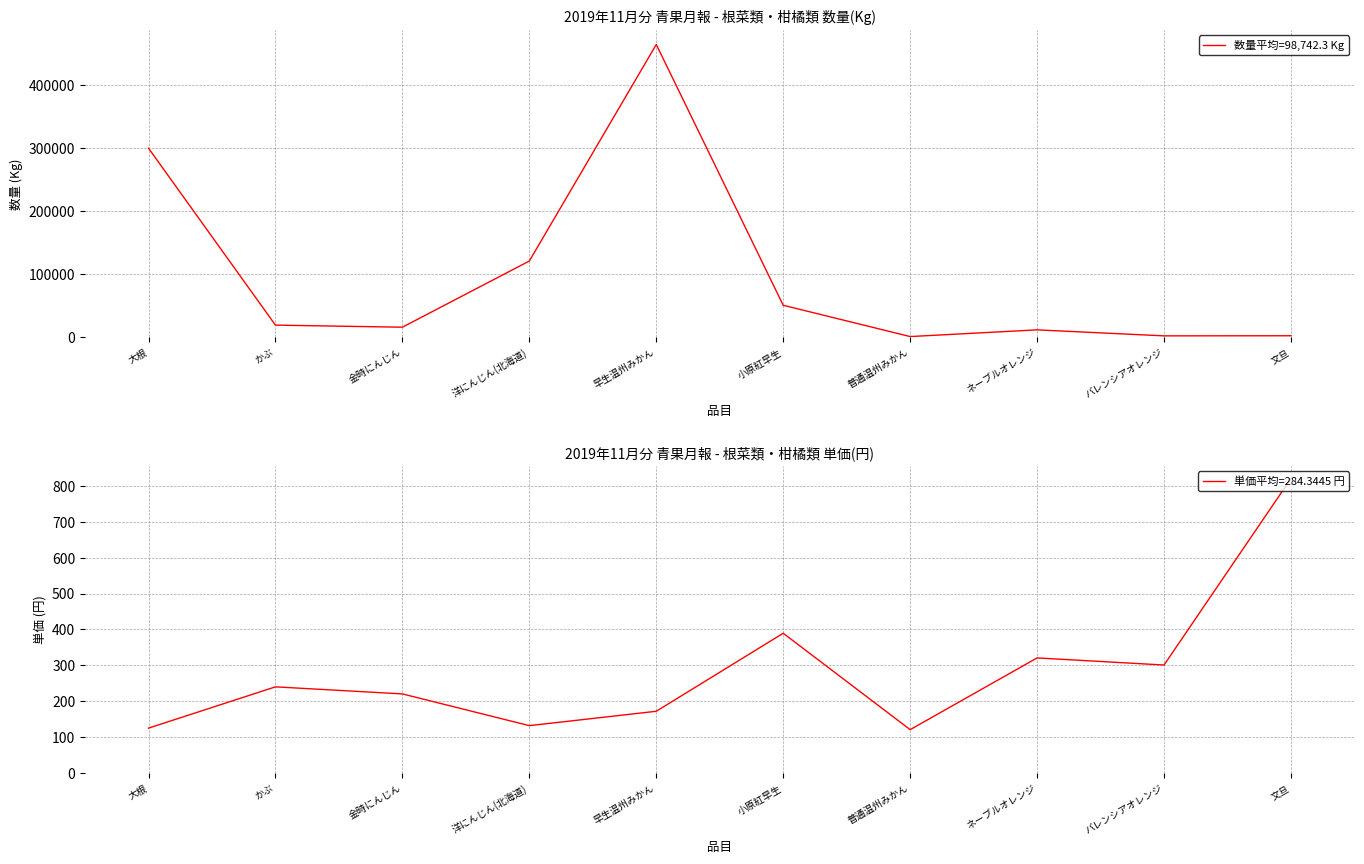

What is the average value?

98742